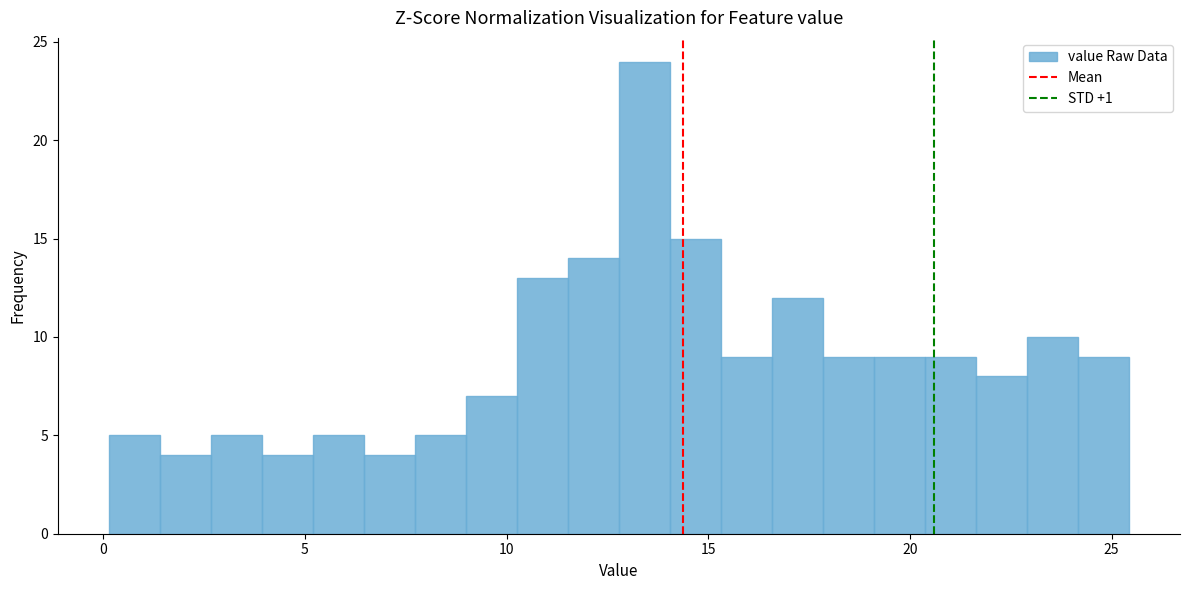

Read against the x-axis, roughly where is the centre of the tallest bar?

13.5